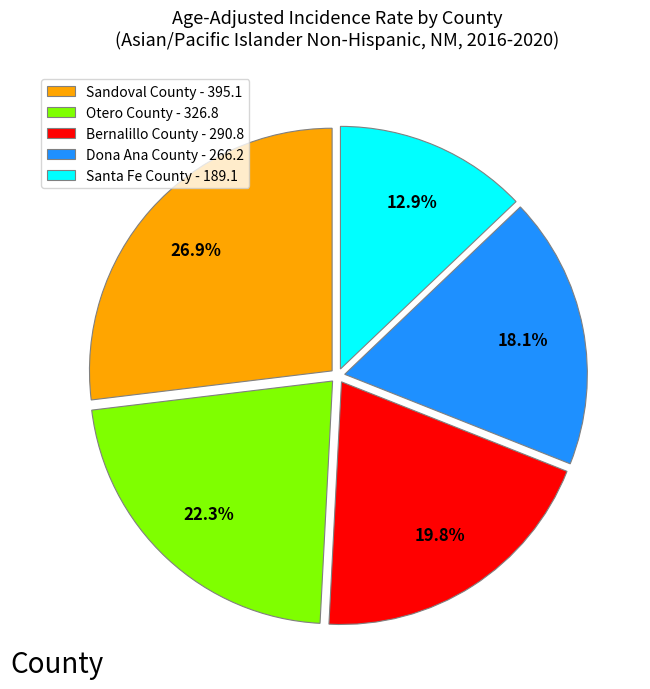

Combined, do Otero County and Sandoval County account for over 50%?

No